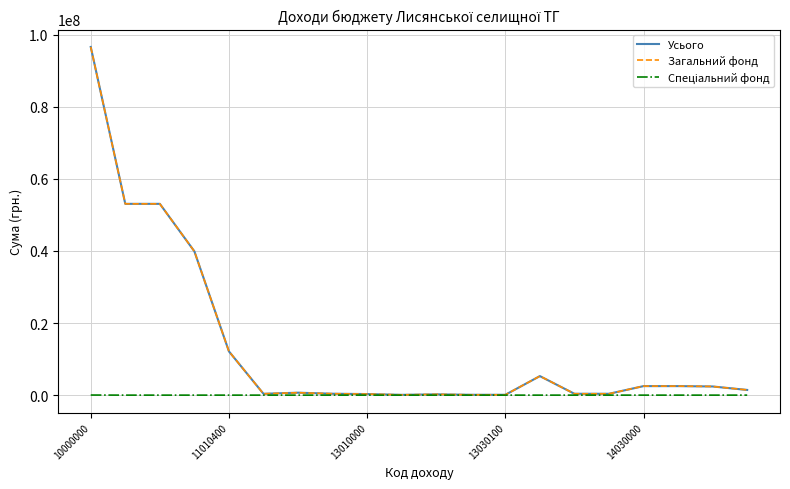

Which series has the largest range (max minus min)?

Усього